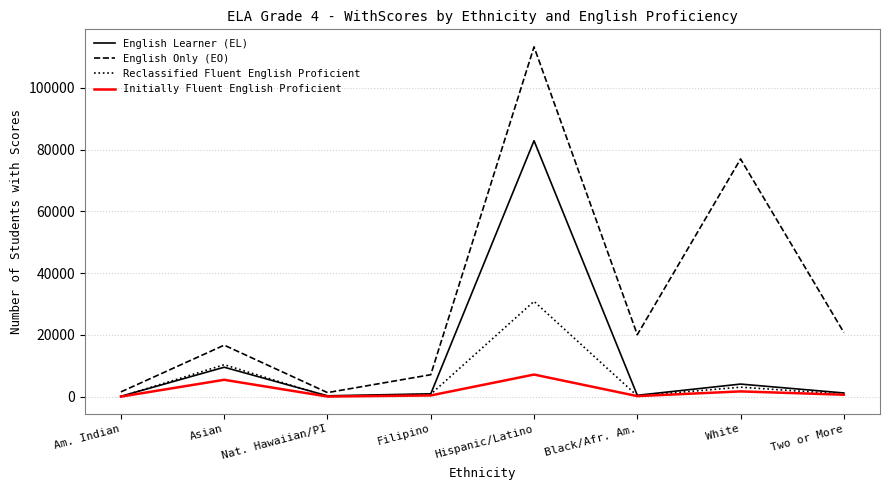

How many interior local peaks does the English Learner (EL) series have?

3